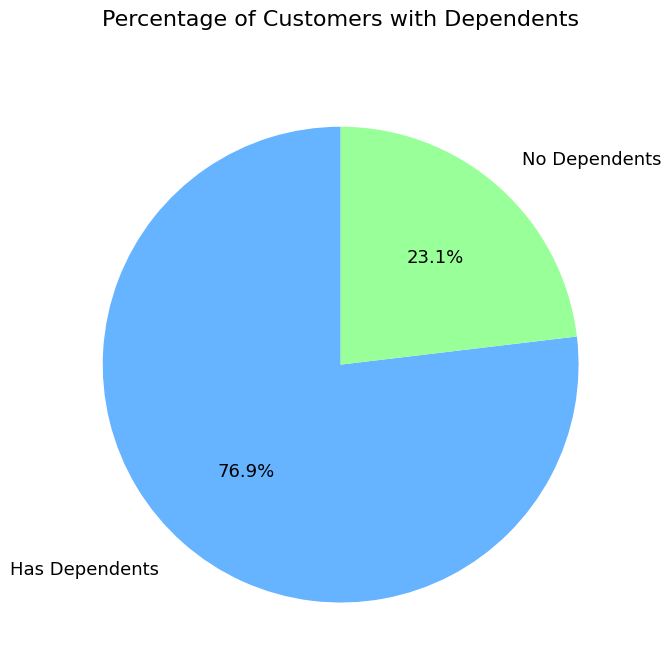

To the nearest percent, what is the average slice percentage?

50%